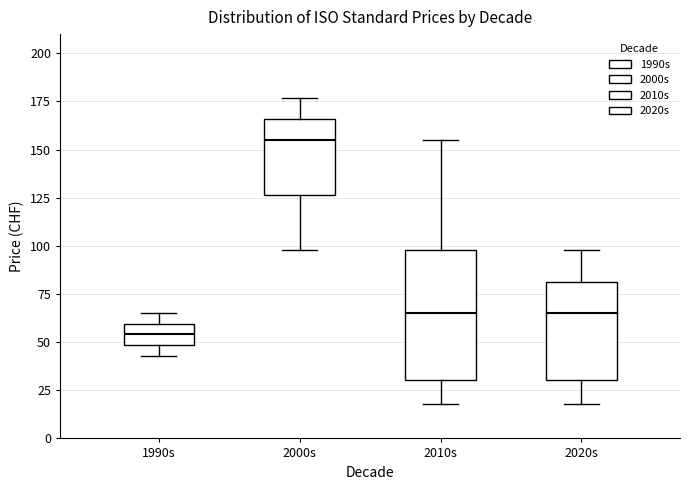

Reading left to right, read every box against the y-axis: the position of its median line, the range the box covers, and the ends of its whiskers. The values are not printed on the chart, so give them approximately, as read against the axis.

1990s: median 55, box 50 to 60, whiskers 45 to 65
2000s: median 155, box 125 to 165, whiskers 100 to 175
2010s: median 65, box 30 to 100, whiskers 20 to 155
2020s: median 65, box 30 to 80, whiskers 20 to 100